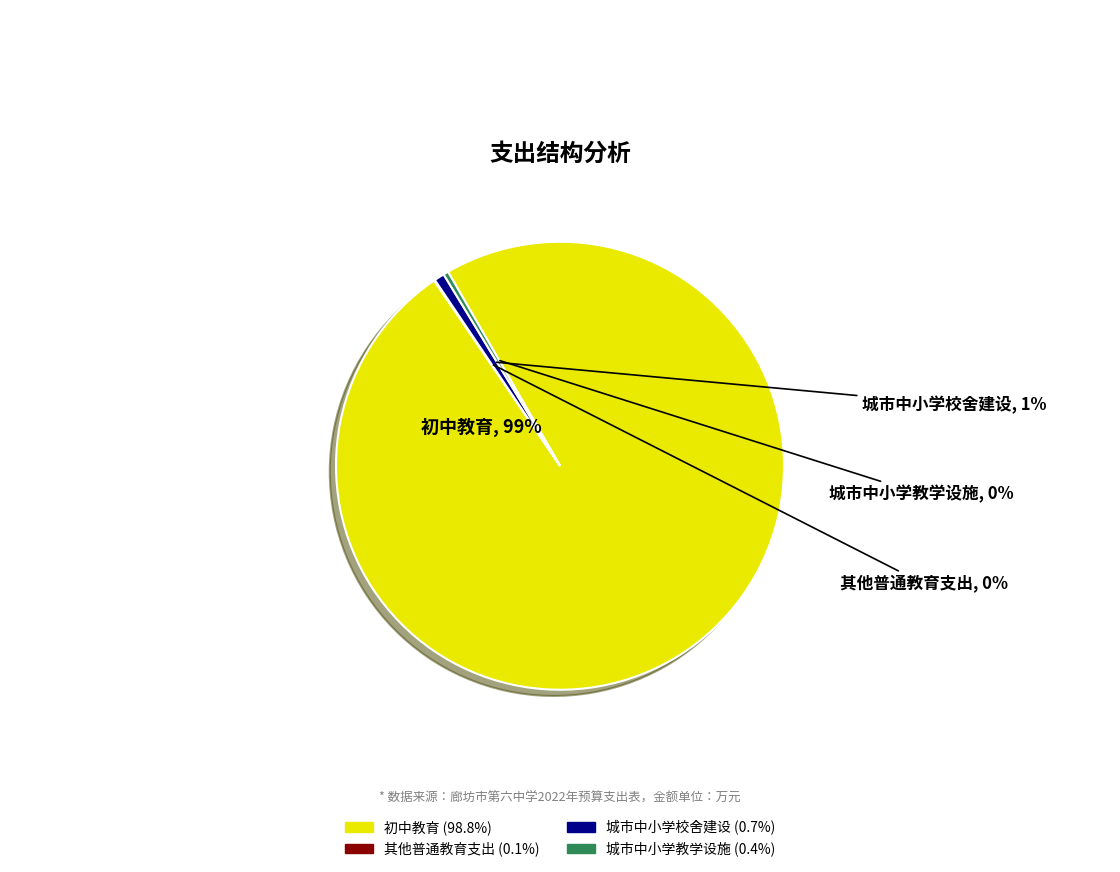

Which slice is the largest?

初中教育